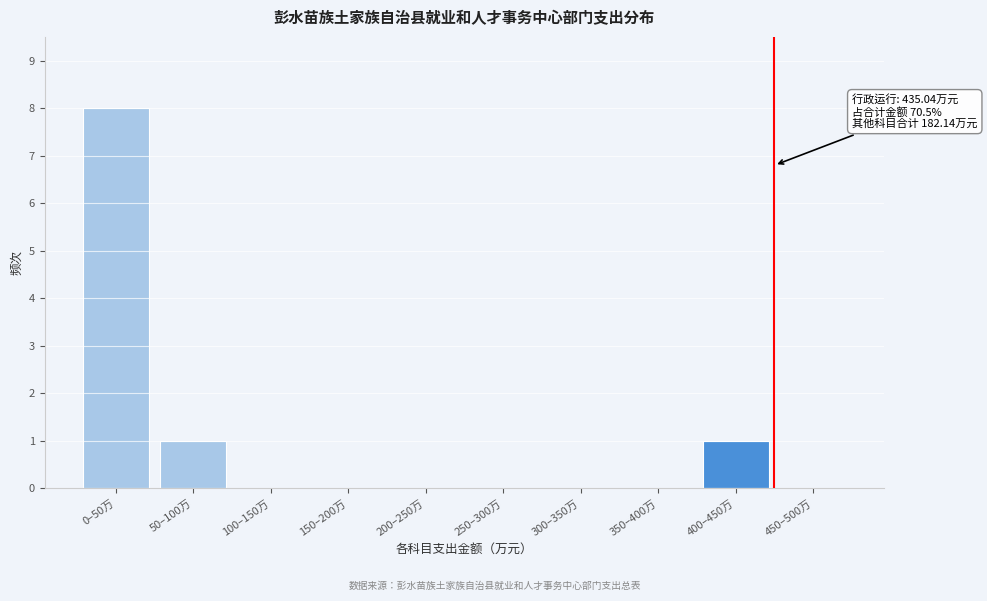

Reading right to left, extract all data points from this chart.

450–500万=0	400–450万=1	350–400万=0	300–350万=0	250–300万=0	200–250万=0	150–200万=0	100–150万=0	50–100万=1	0–50万=8